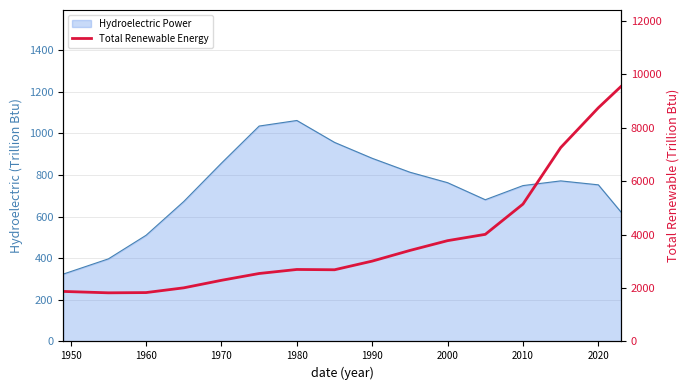

What is the maximum value shown in the chart?

9544.7